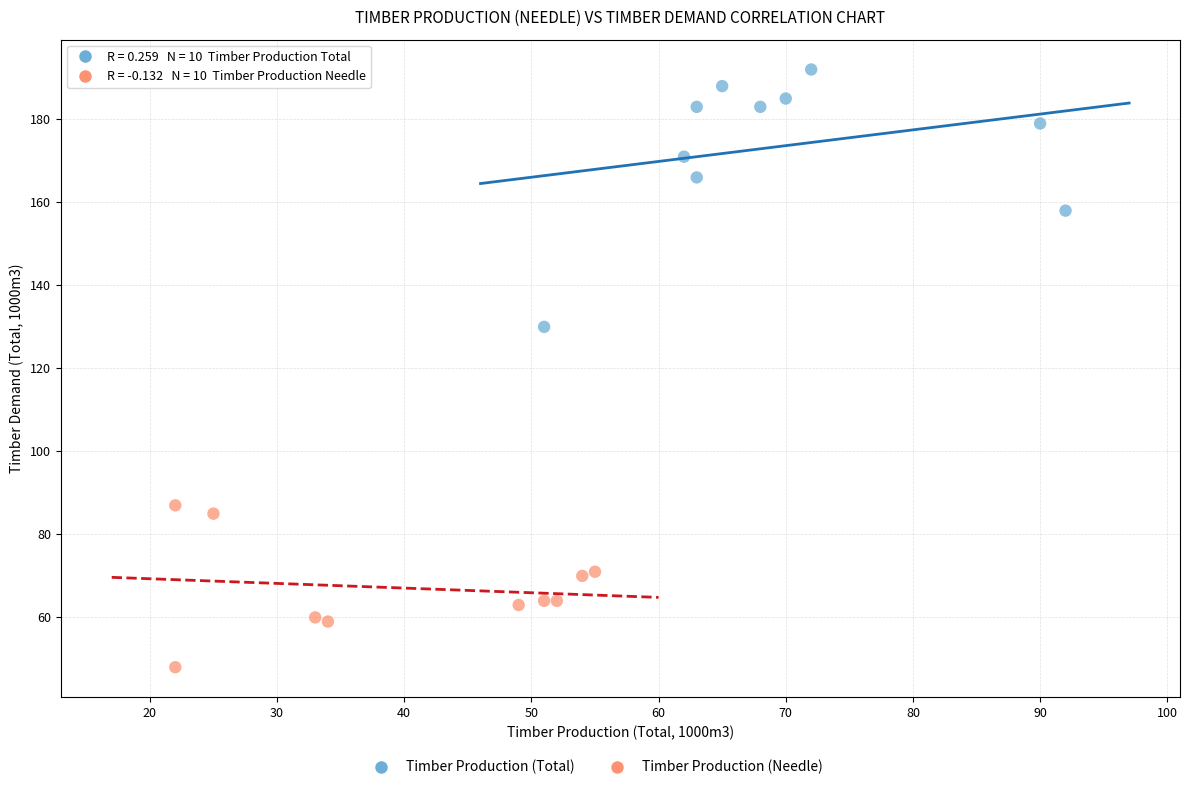

Which series contains the highest Y value?

Timber Production (Total)